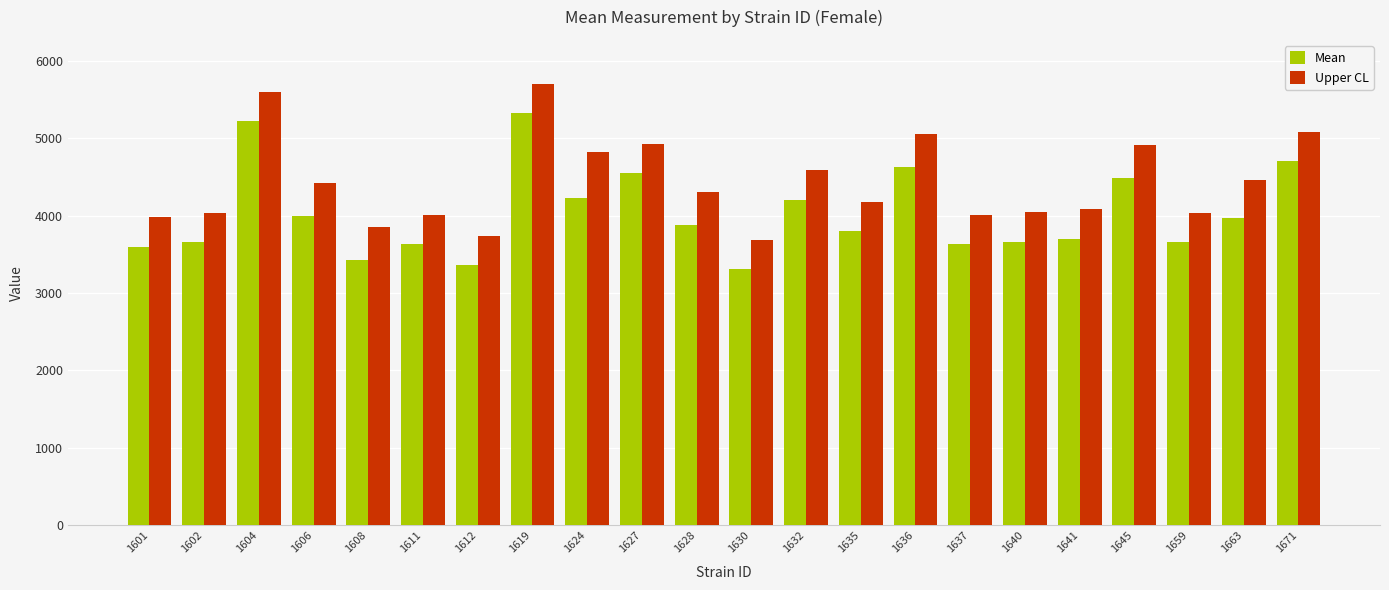

What is the minimum value shown in the chart?

3309.4